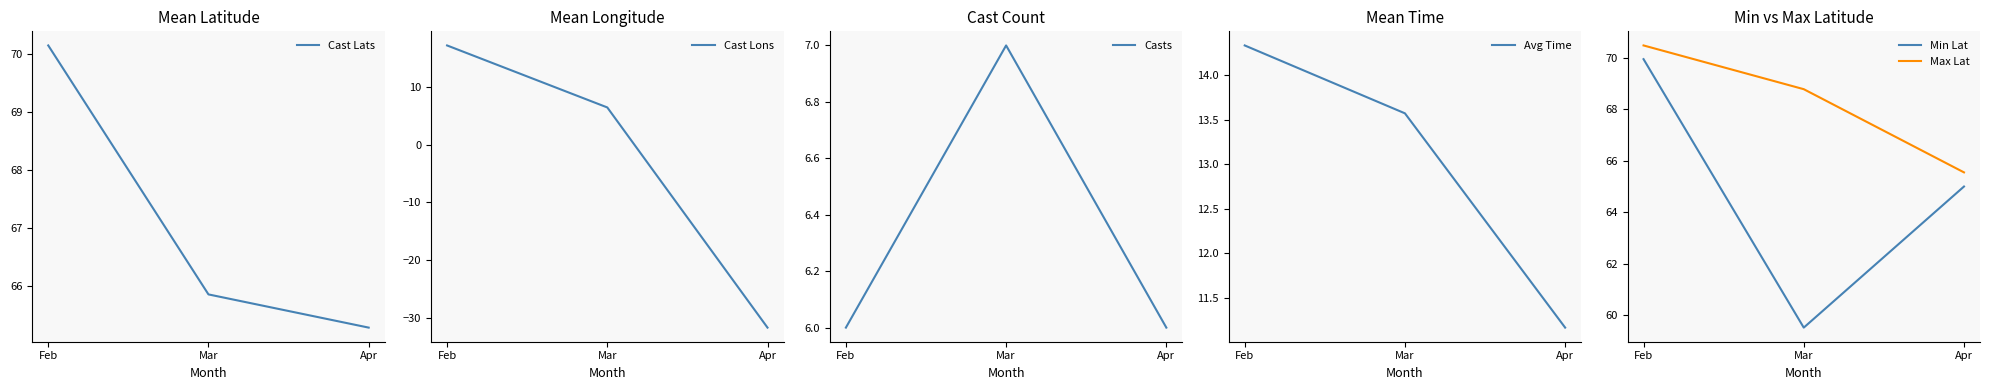

The Min Lat series shows 70.0 at Feb. True or false?

True